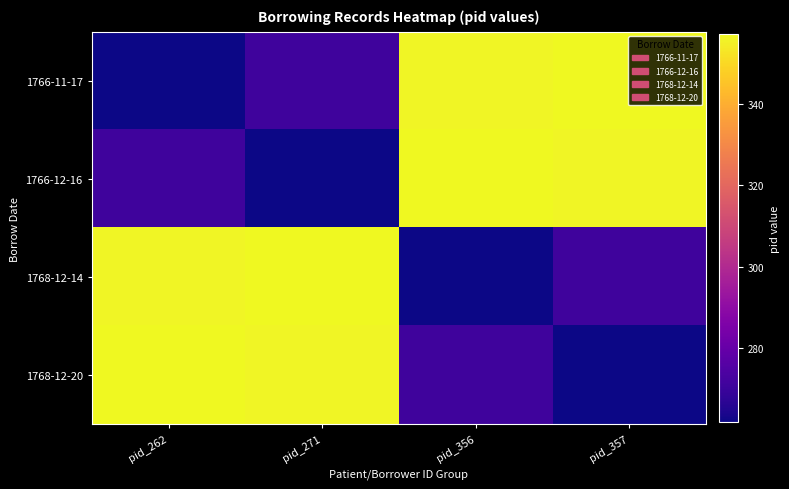

How many positive values are there?

3